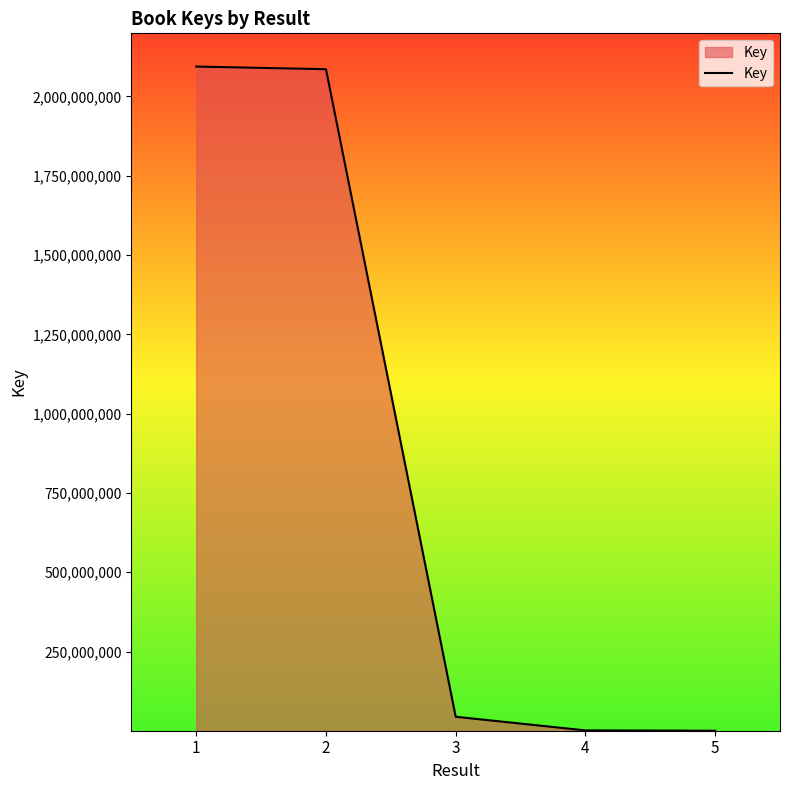

What is the difference between the second highest and second lowest values?

2084468435